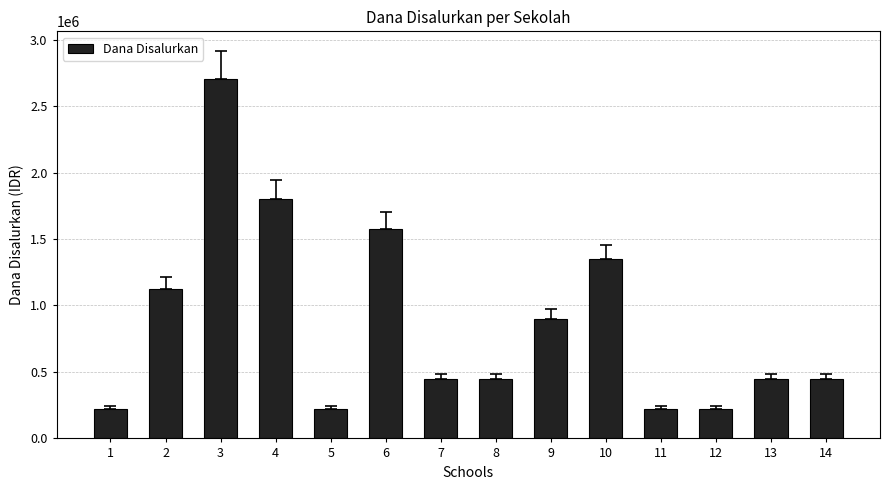

What is the value of the 8th bar from the left?

450000